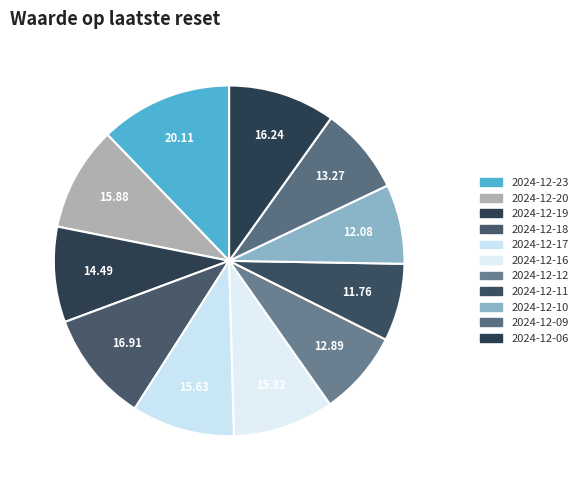

Rank the categories by value from highest to lowest.

2024-12-23, 2024-12-18, 2024-12-06, 2024-12-20, 2024-12-17, 2024-12-16, 2024-12-19, 2024-12-09, 2024-12-12, 2024-12-10, 2024-12-11